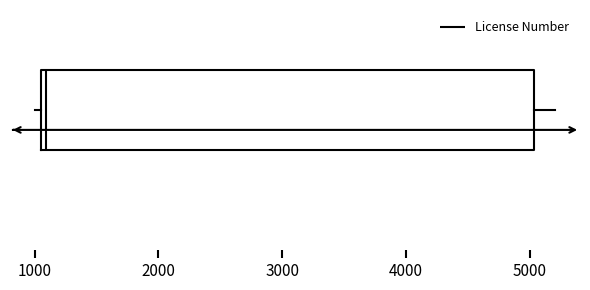

Transcribe this box plot: give where the median line is, the range the box spans, and where the two whiskers end, as read against the x-axis. The values are not printed on the chart, so give them approximately, as read against the axis.

median 1100 (just right of the box's left edge), box 1100 to 5000, whiskers 1000 to 5200